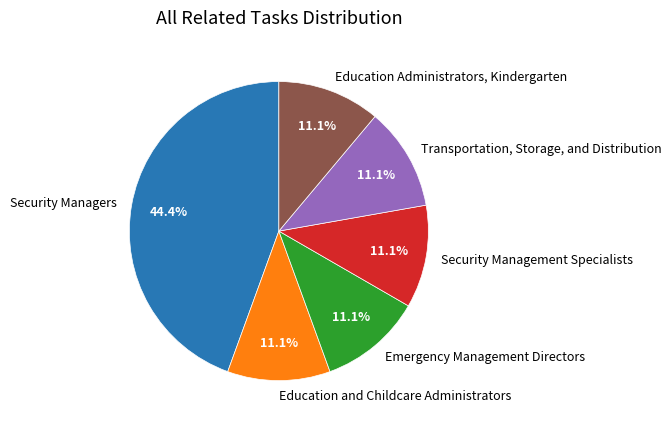

To the nearest percent, what portion does Education and Childcare Administrators represent?

11%